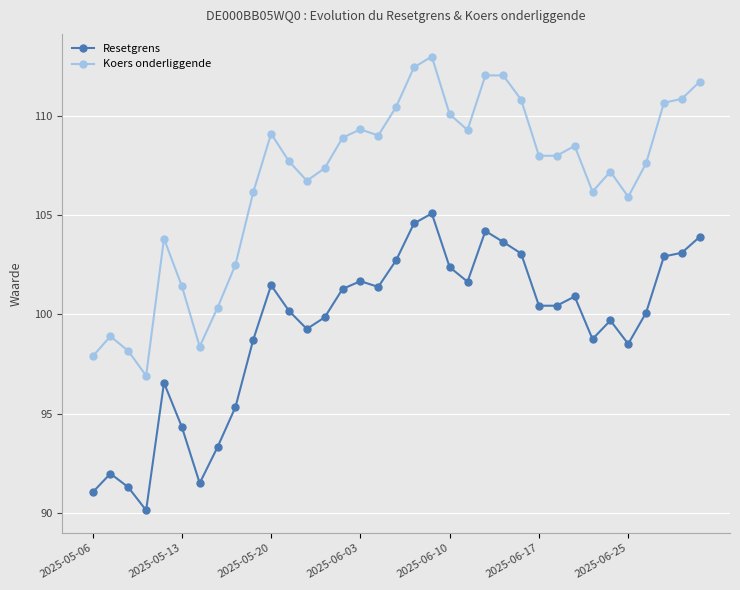

What is the value of the Resetgrens point at the 29th from the left?

98.8